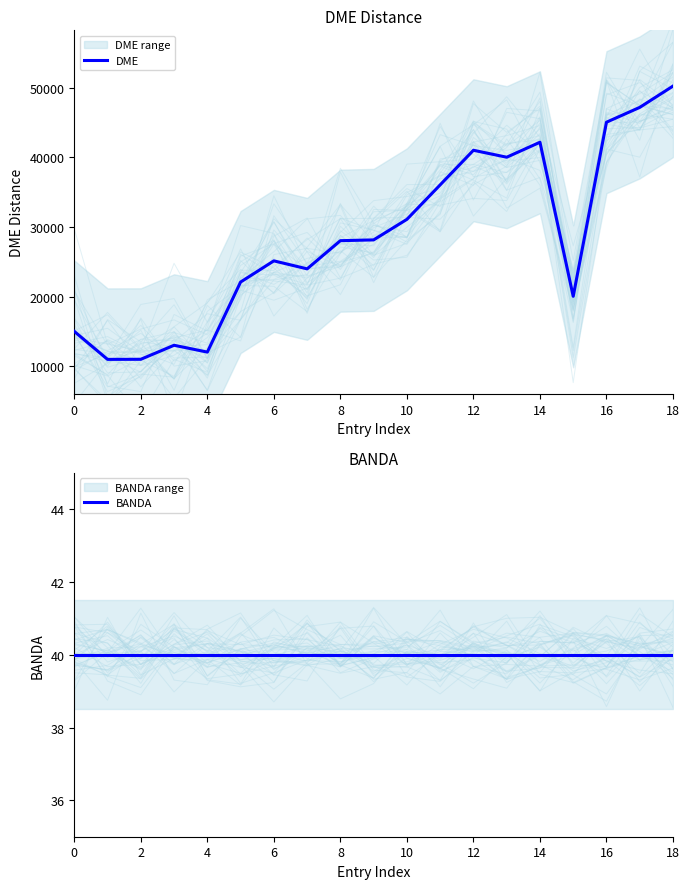

Which series has the largest total across all categories?

DME